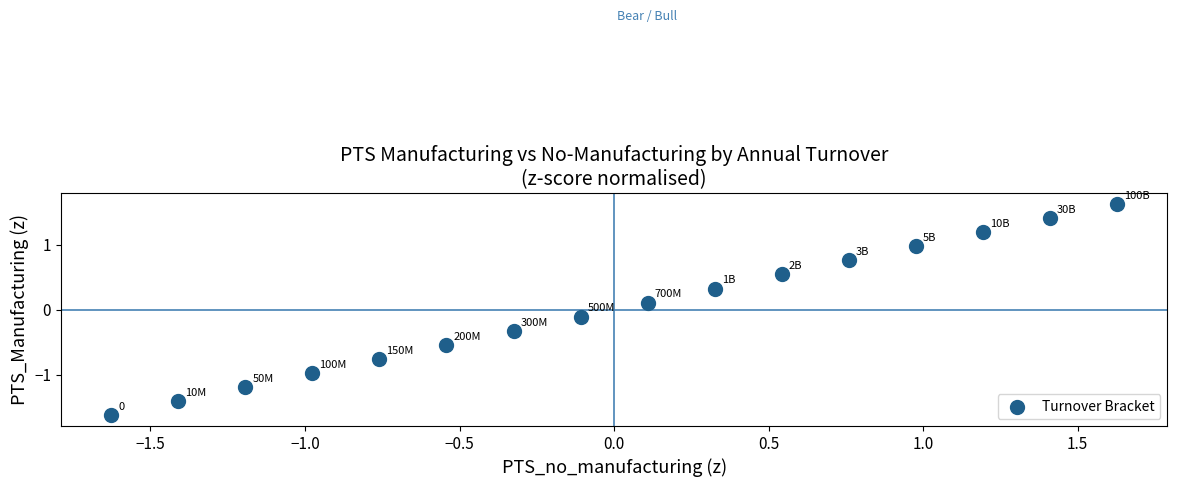

What is the range of Y values (max minus min)?

3.3